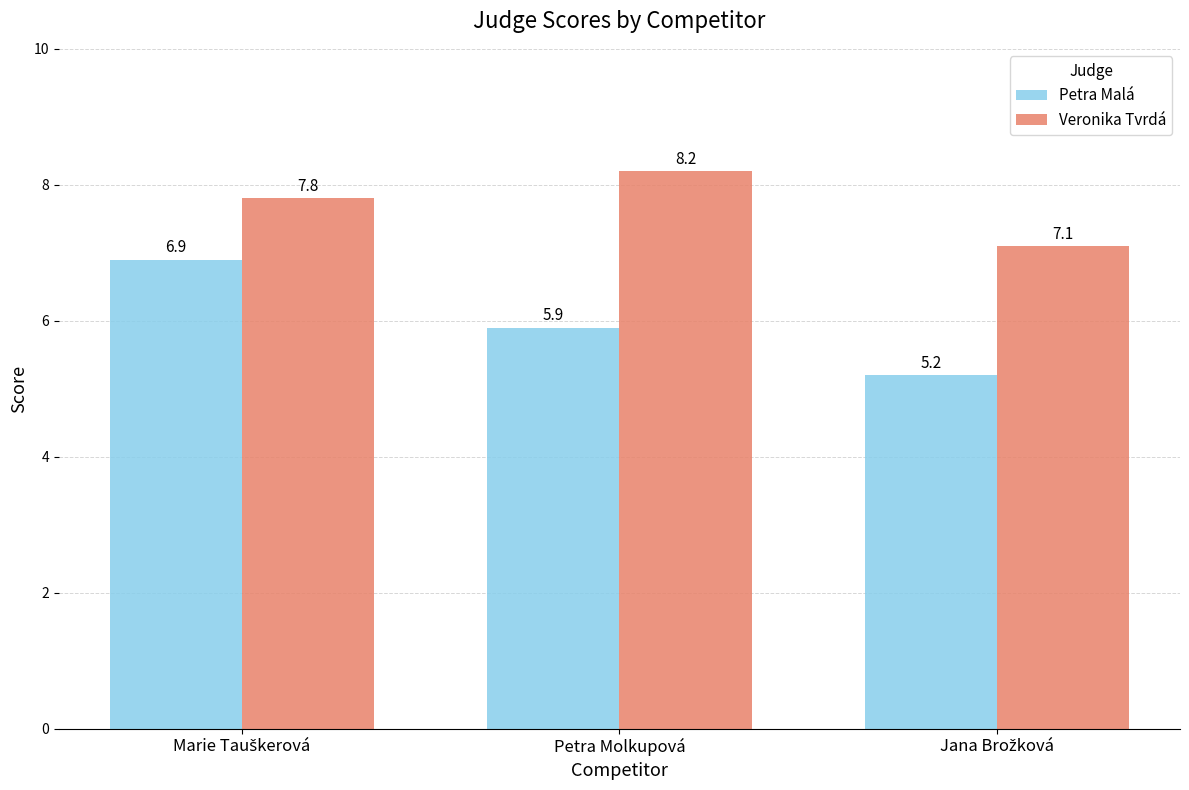

What is the label of the 2nd bar from the left?

Petra Molkupová